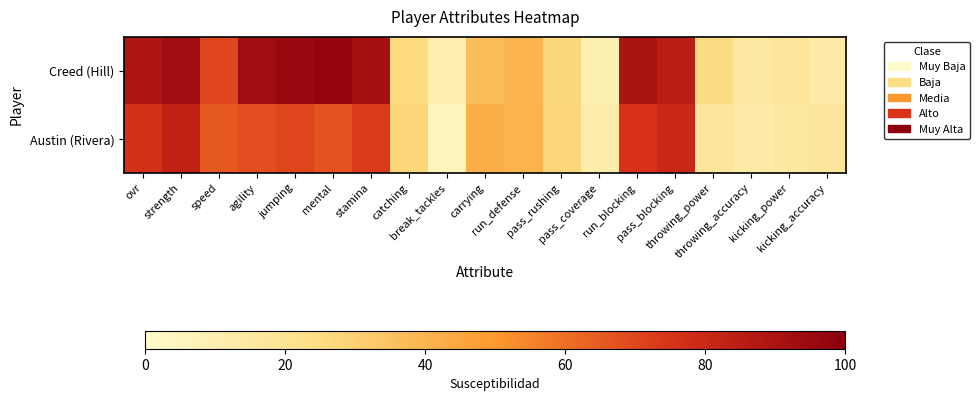

What is the spread (max minus min) of values at ovr?

13